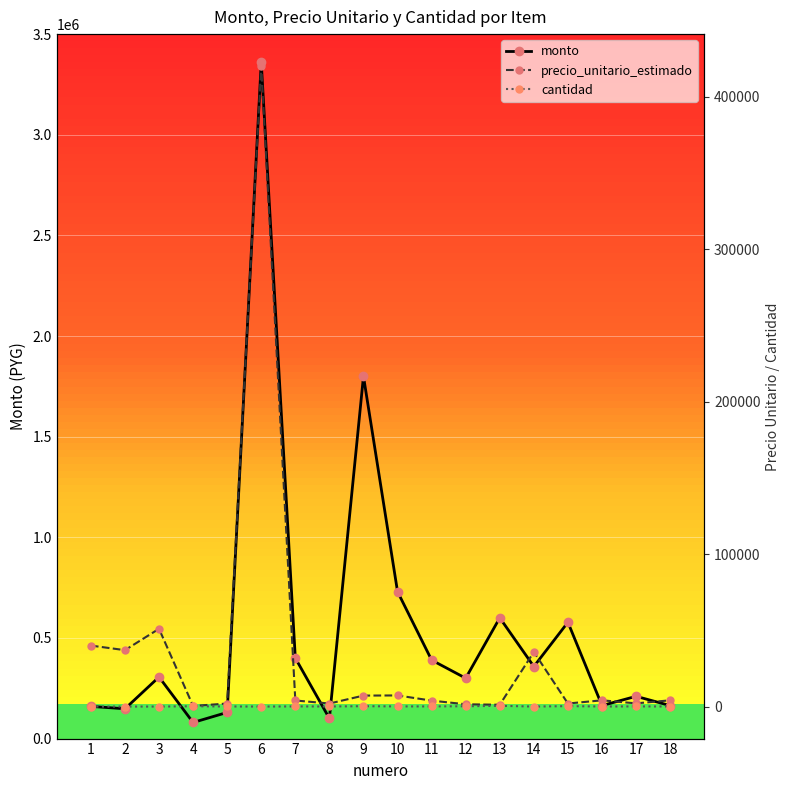

True or false: precio_unitario_estimado and cantidad cross at least once.

False